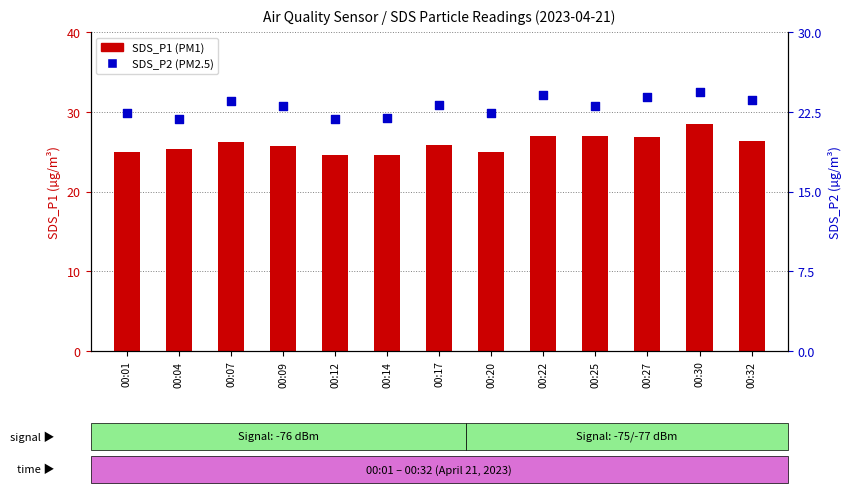

At how many categories does at least one series exceed 22?

13